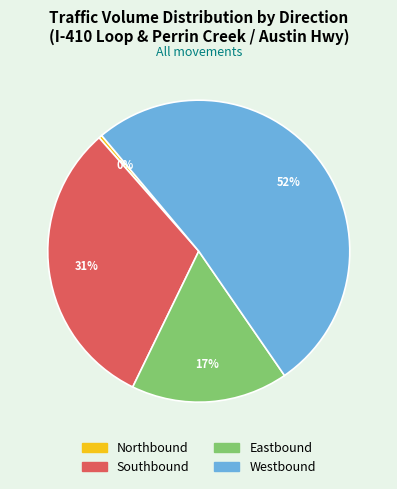

To the nearest percent, what percentage of the pie is Southbound?

31%